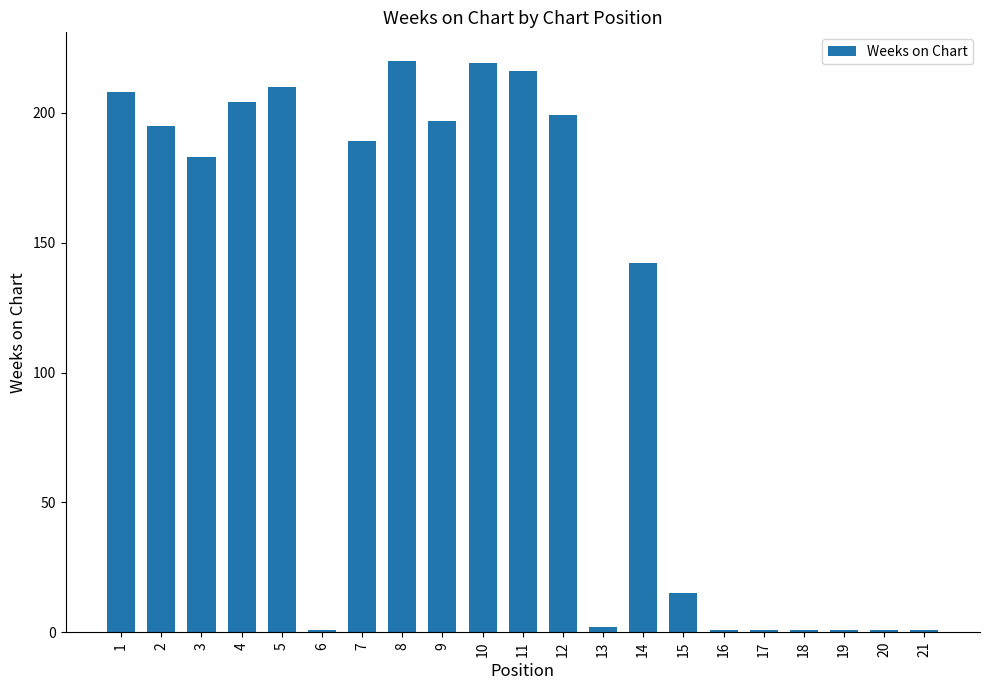

True or false: the data shows 1 at 18.

True